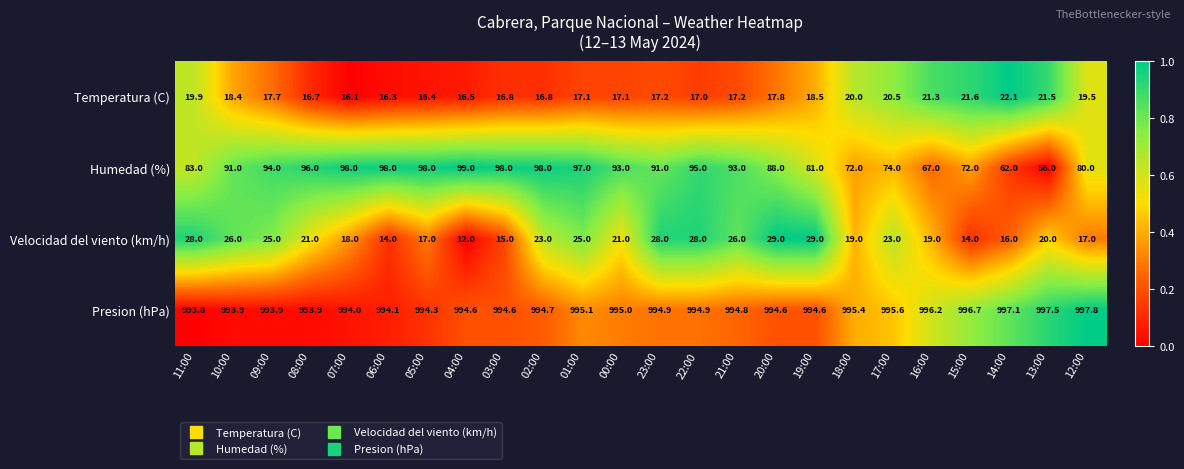

The Presion (hPa) series shows 1771.1 at 03:00. True or false?

False